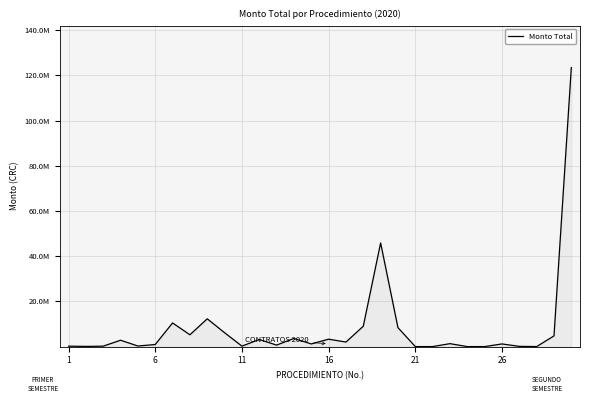

Is this an area chart (filled region under the line)?

Yes